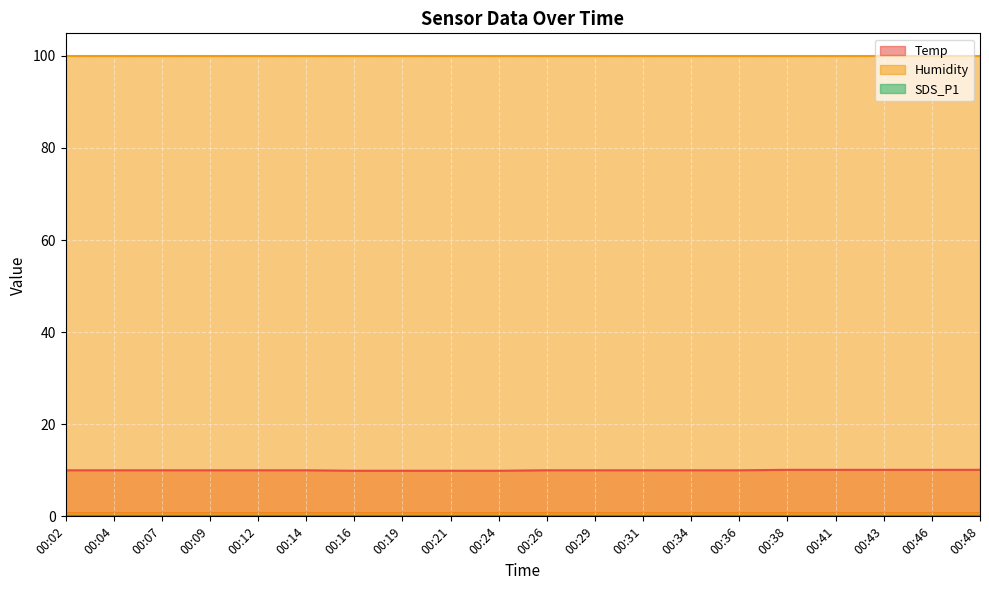

What are all the series names shown in the legend?

Temp, Humidity, SDS_P1